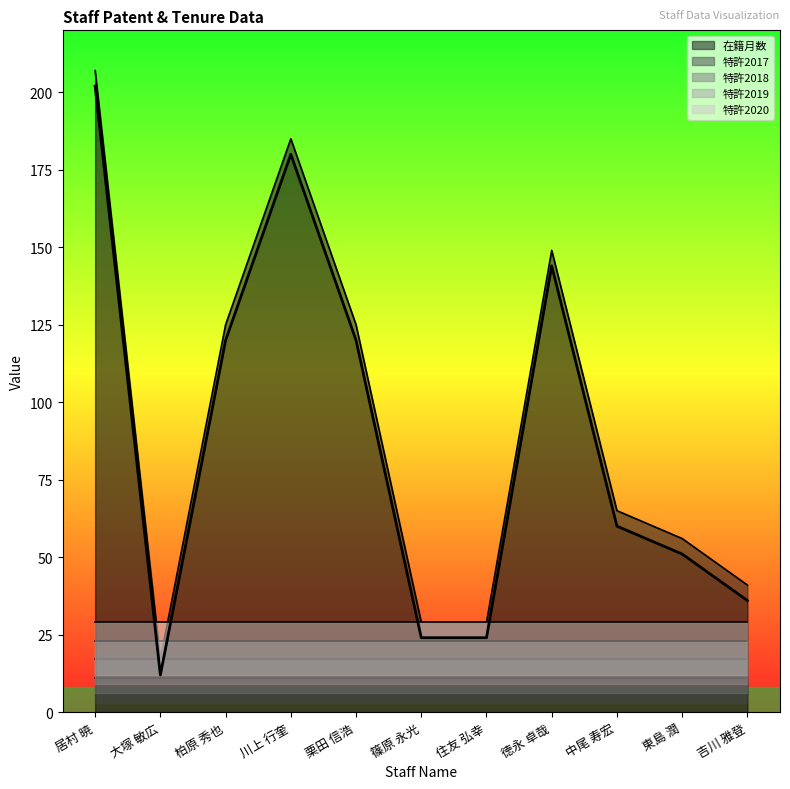

True or false: 特許2017 and 特許2020 intersect in this chart.

False